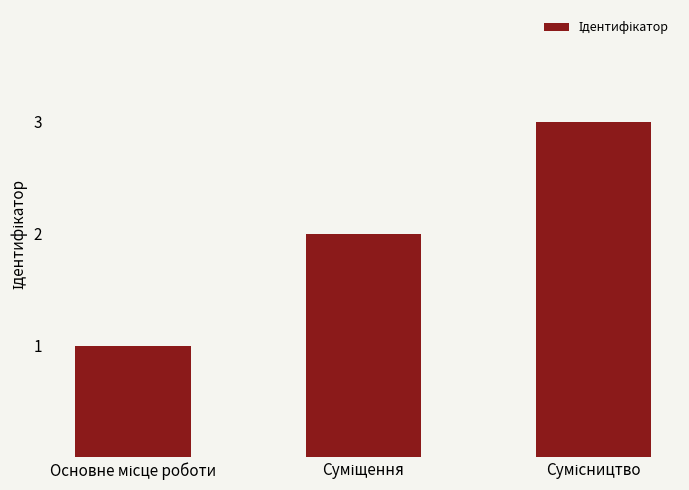

What is the sum of all values?

6